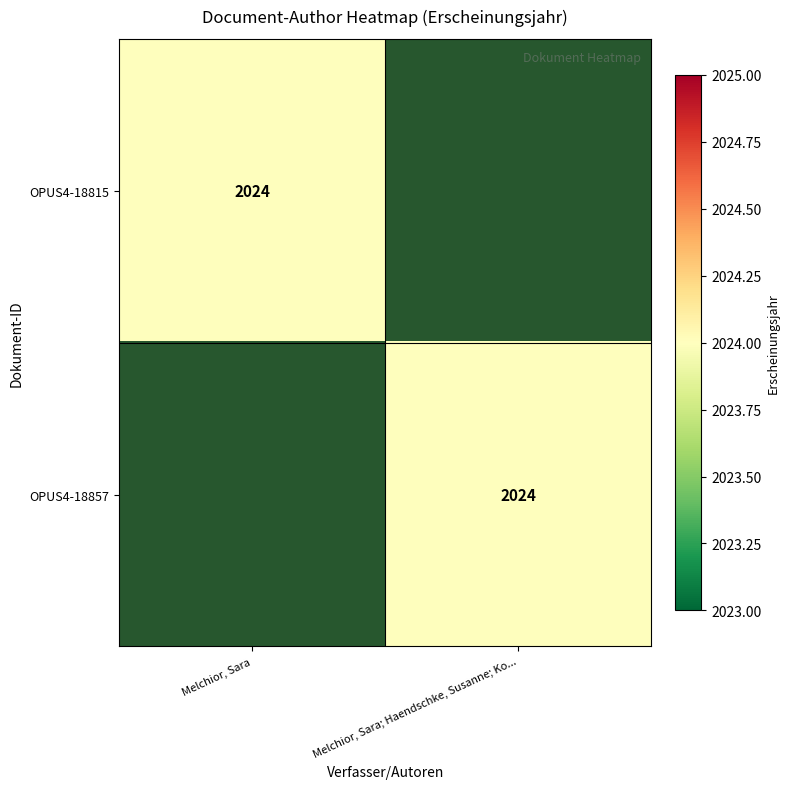

At which label is OPUS4-18815 closest to 2023?

Melchior, Sara; Haendschke, Susanne; Ko...